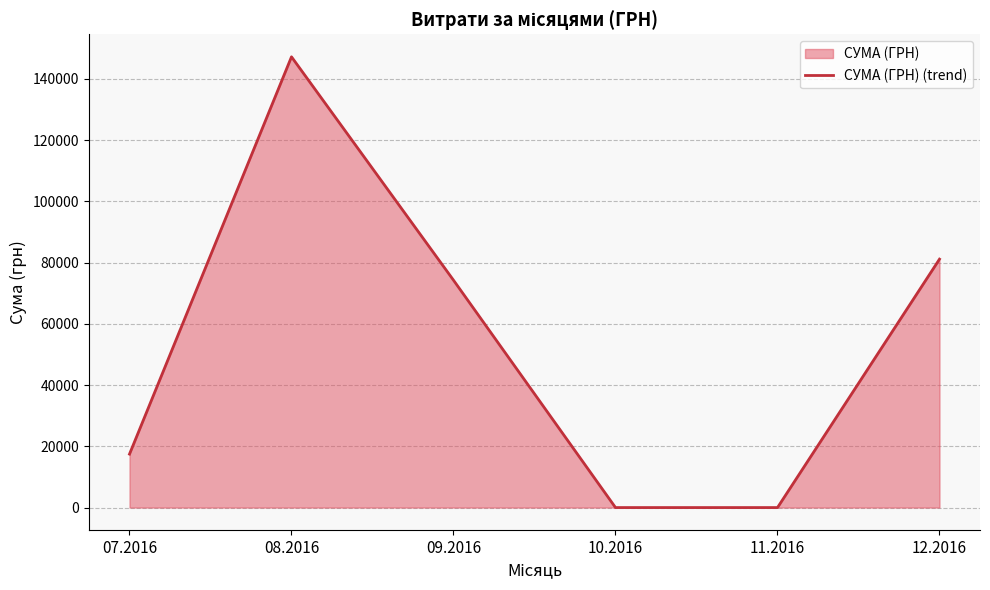

What is the difference between the values at 11.2016 and 07.2016?

17453.0